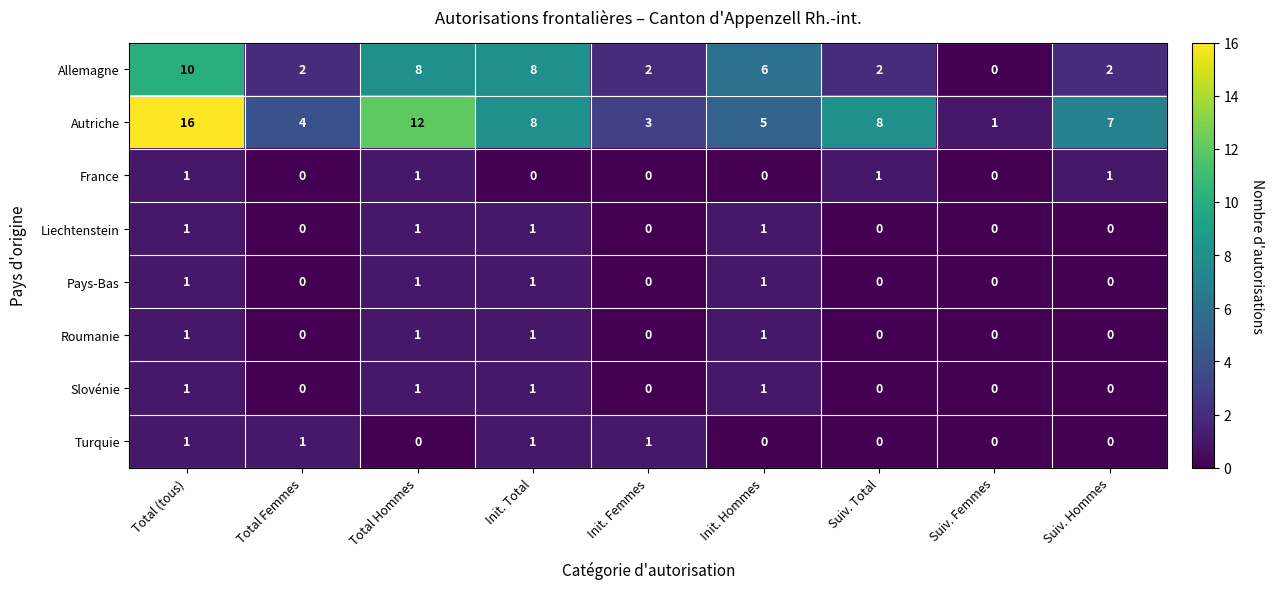

Which label corresponds to the largest value in the chart?

Total (tous)